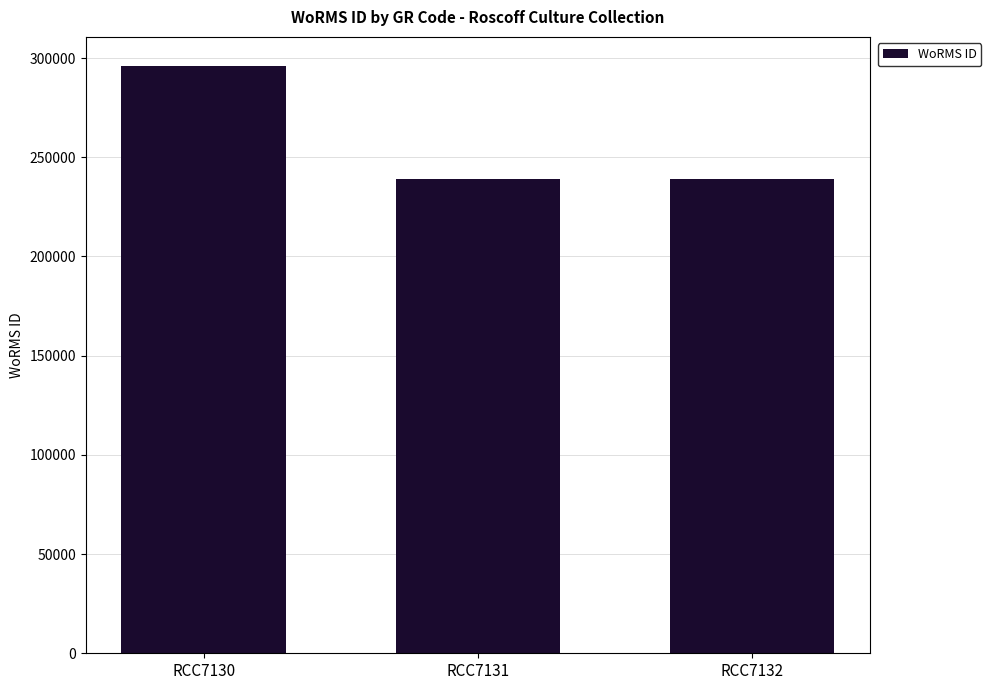

Does the chart contain stacked bars?

No